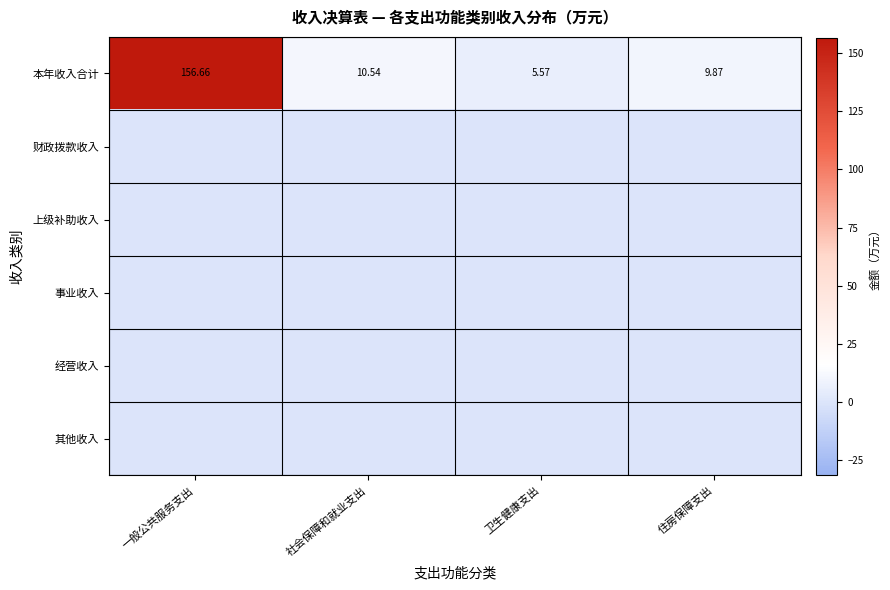

How many categories are shown in the chart?

4